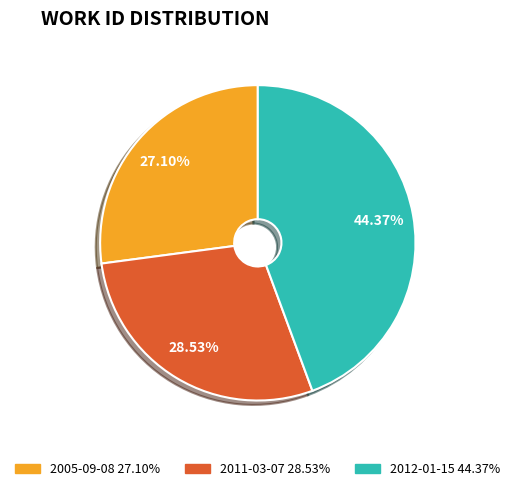

Does any single category account for the majority?

No